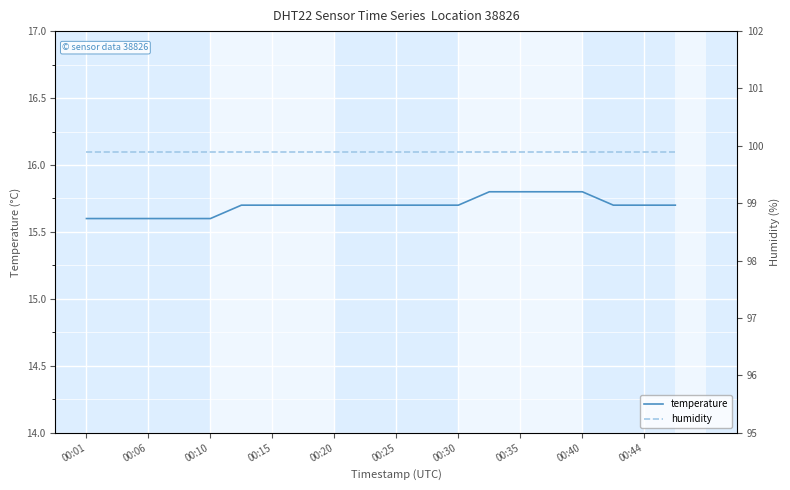

What is the sum of the temperature values at 00:35 and 00:44?

31.5